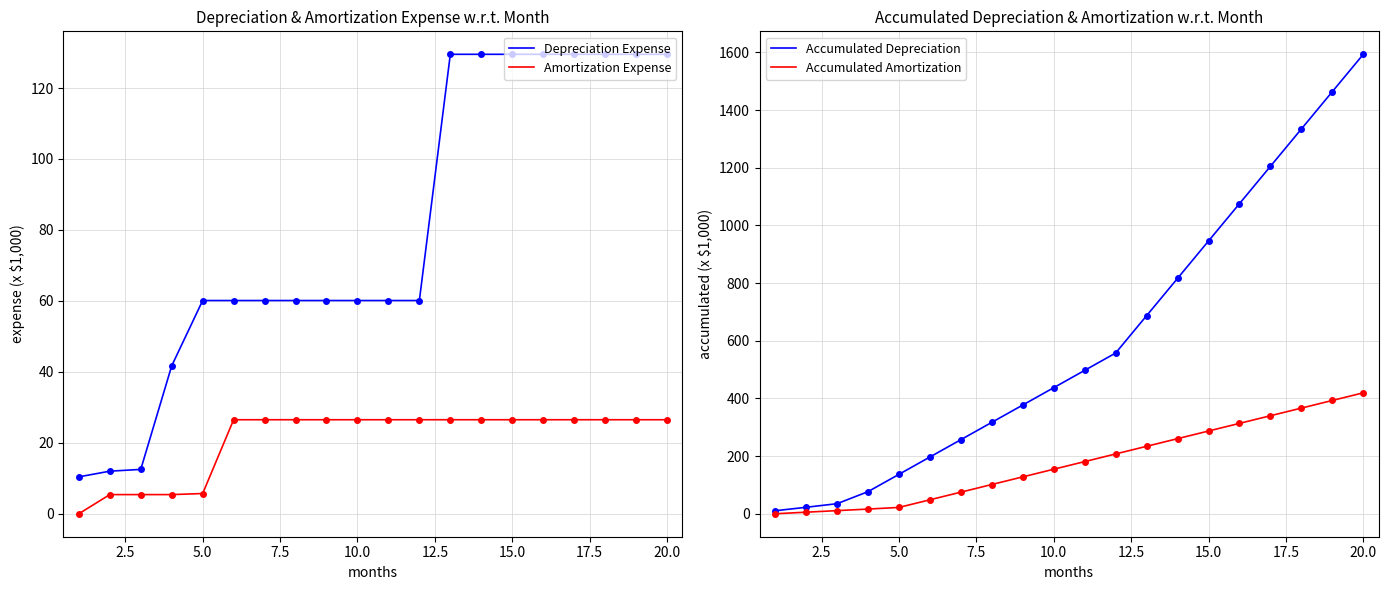

True or false: Accumulated Depreciation and Amortization Expense cross at least once.

False